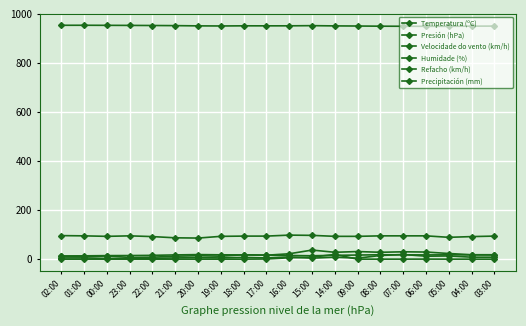

How many values in the Velocidade do vento (km/h) series are below 6?

10